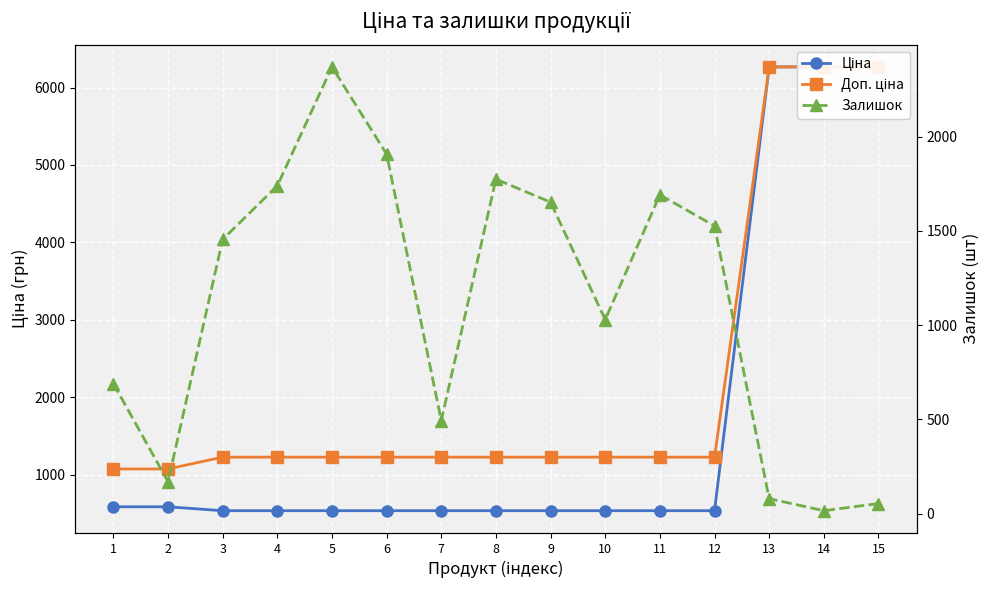

Where does the Доп. ціна series first go above 1227?

3